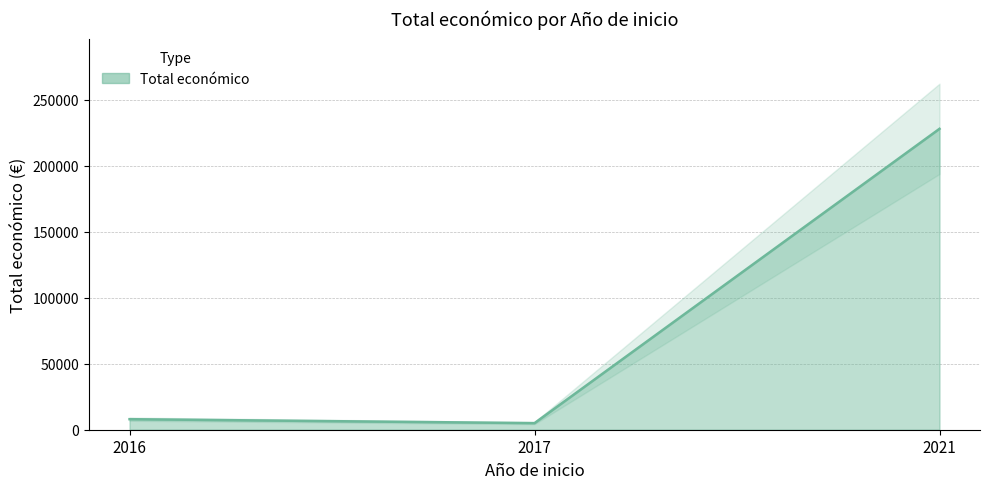

Read the value at 2016, to the nearest 10.

7980